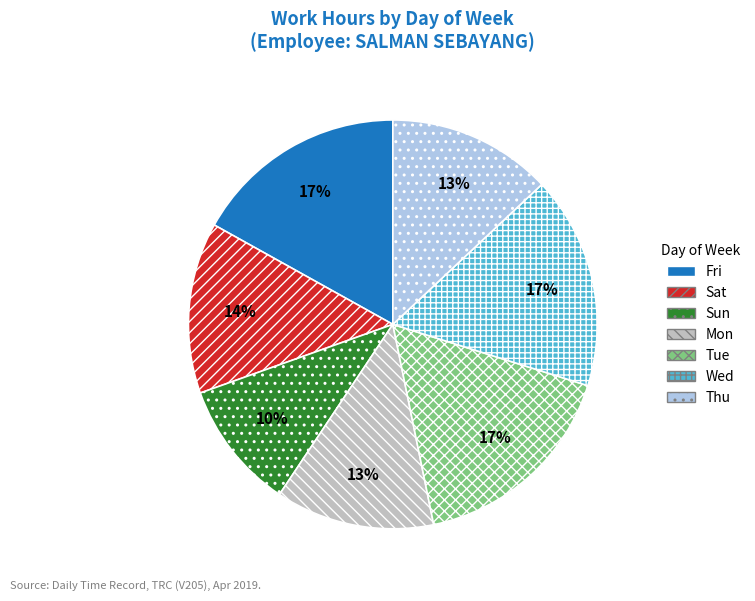

To the nearest percent, what percentage of the pie is Sat?

14%